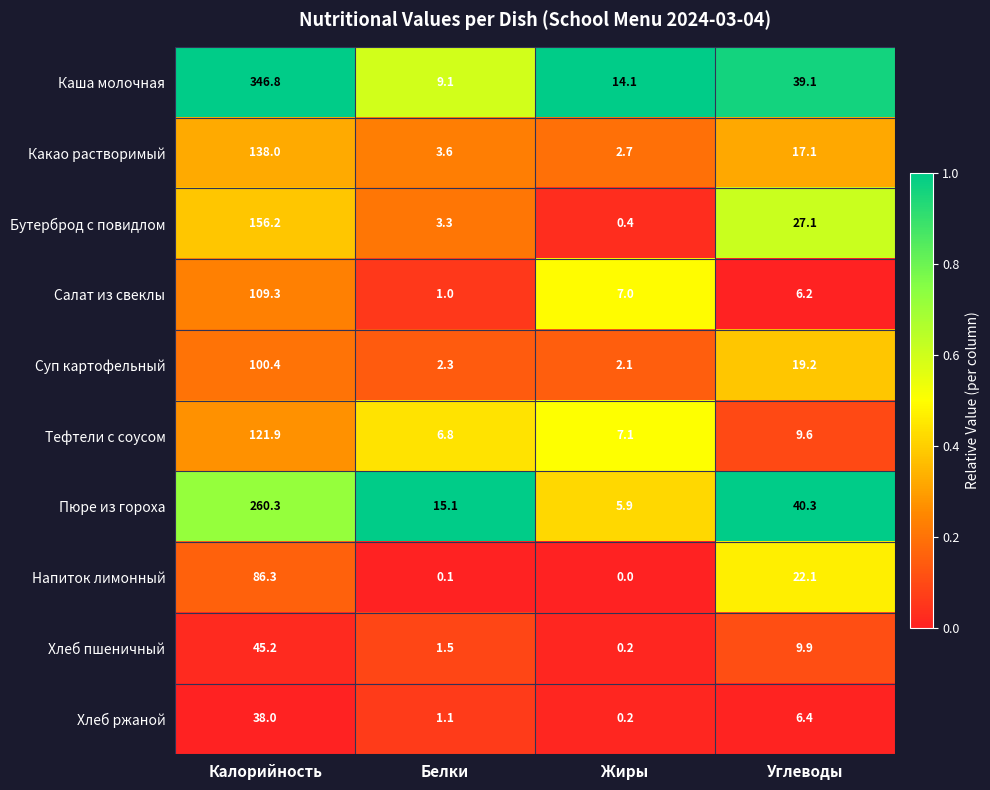

How many data points does each series have?

4